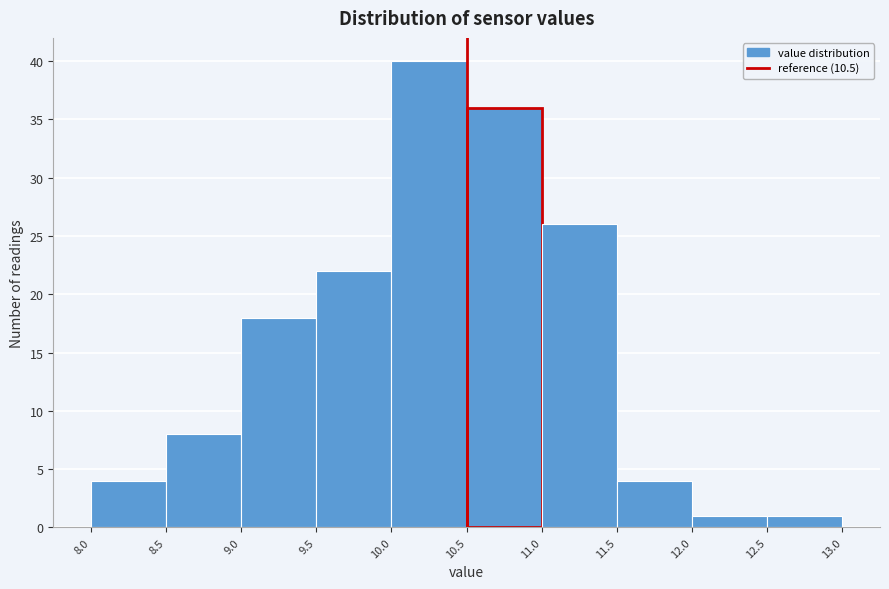

Which range on the x-axis has the tallest bar?

10.0 to 10.5